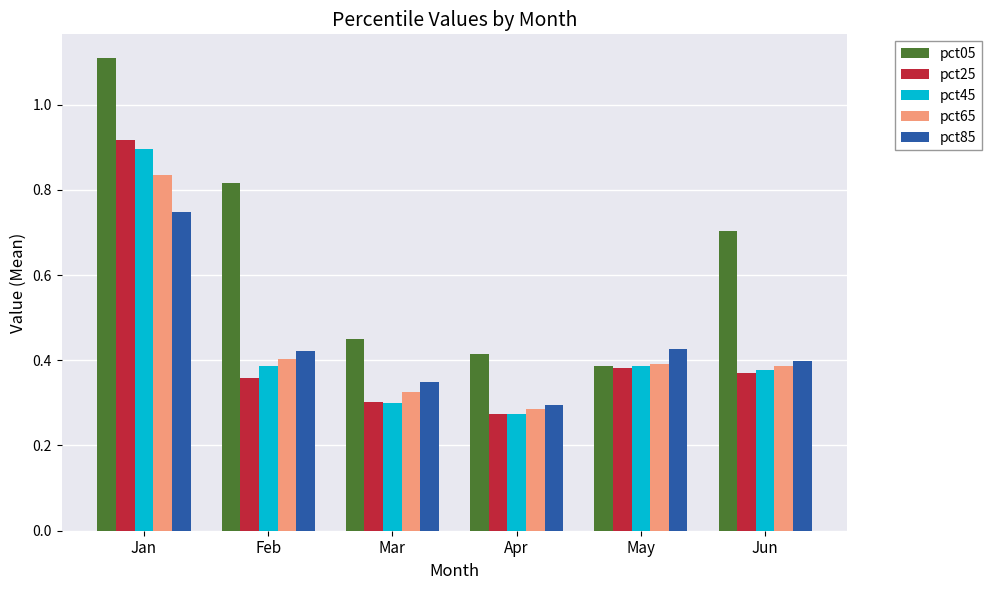

Rank the categories by pct05 value from highest to lowest.

Jan, Feb, Jun, Mar, Apr, May